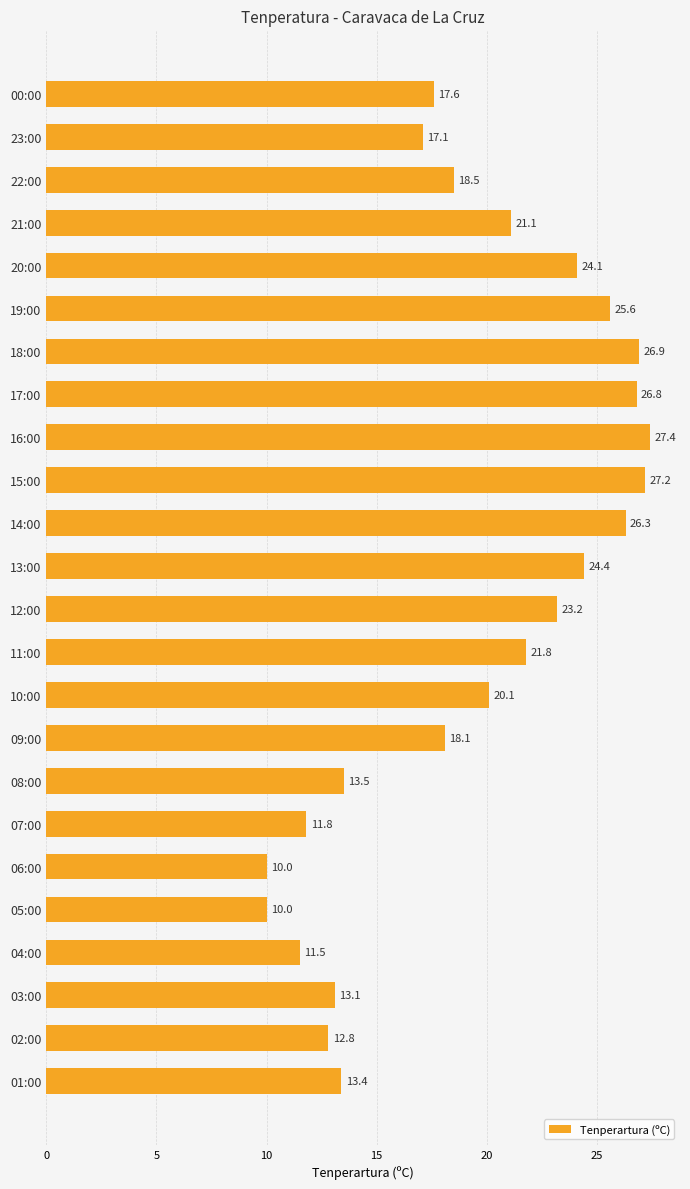

What is the difference between the second highest and second lowest values?

17.2